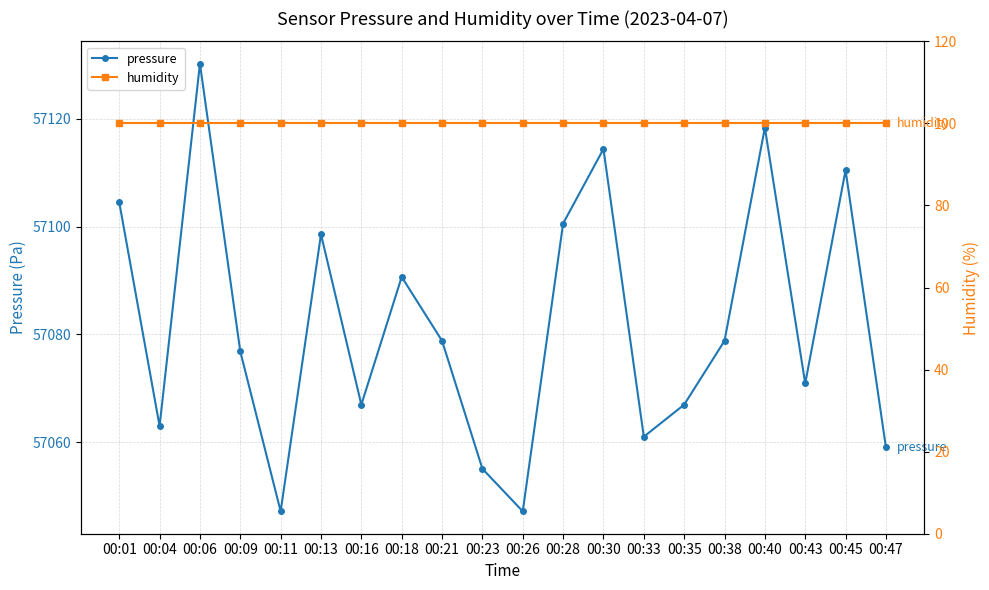

Is it true that humidity equals 34.1 at 00:13?

False